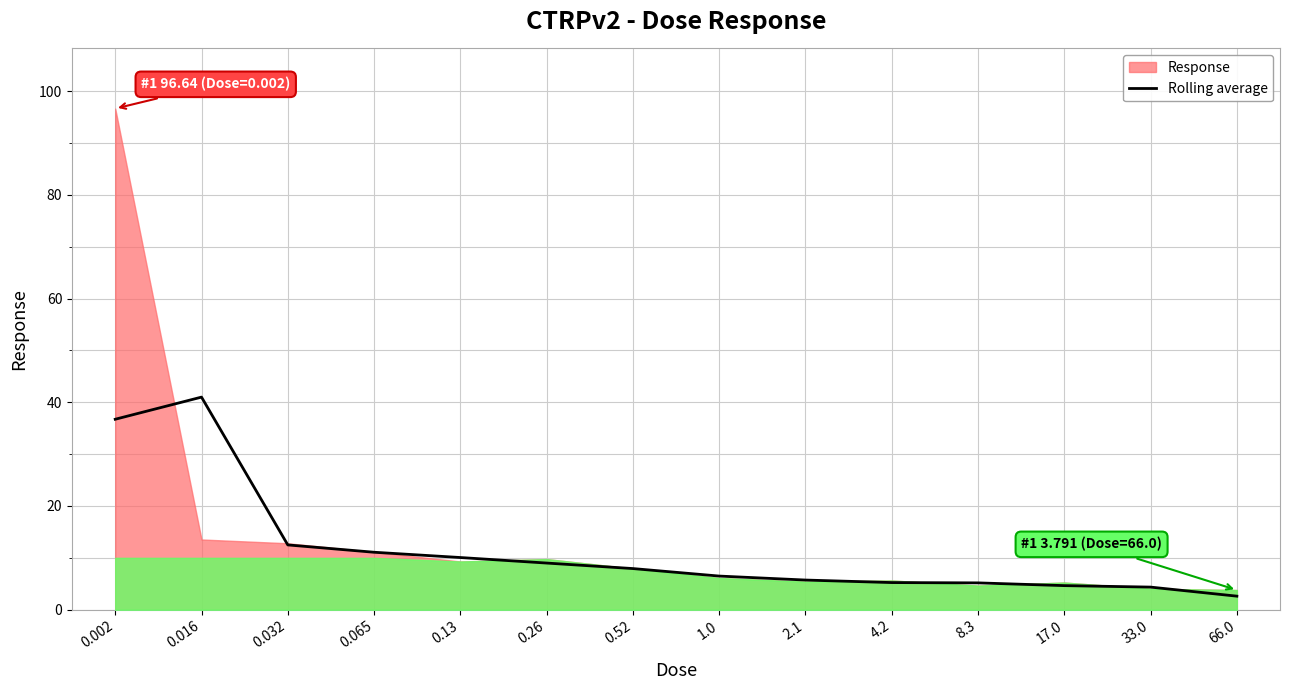

List the labels in order of value, largest first.

0.016, 0.002, 0.032, 0.065, 0.13, 0.26, 0.52, 1.0, 2.1, 4.2, 8.3, 17.0, 33.0, 66.0